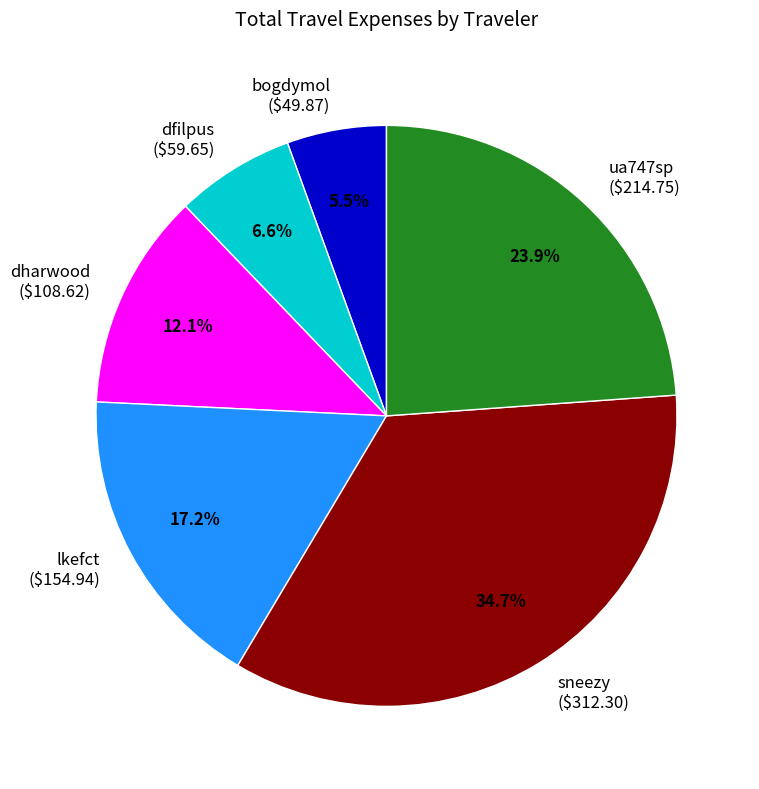

What portion of the pie excludes ua747sp ($214.75)?

76.1%